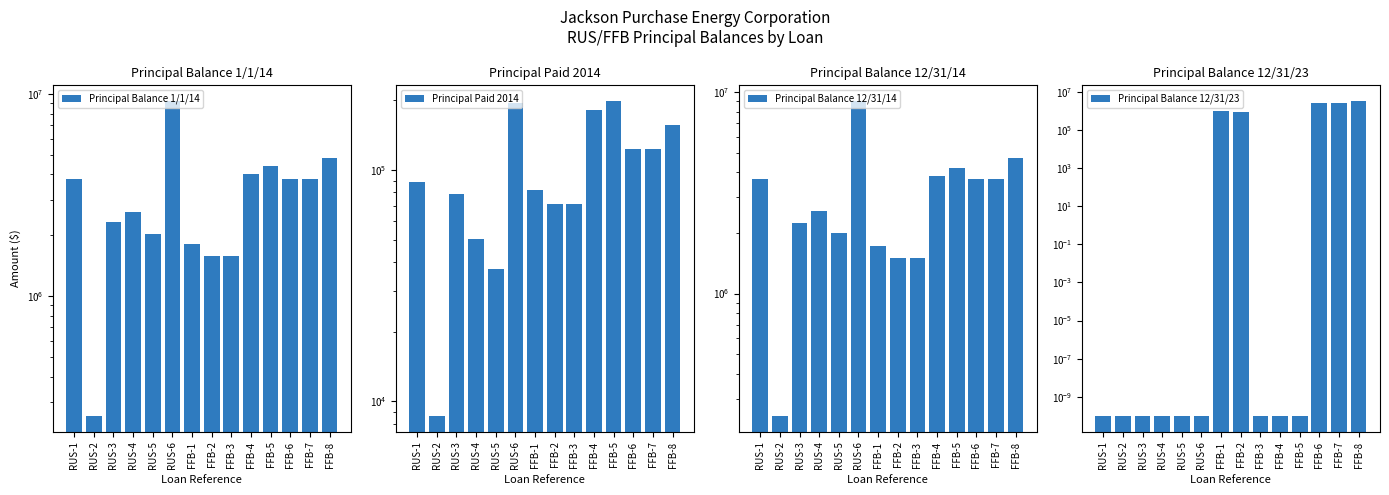

What is the value of the Principal Paid 2014 bar at the 1st from the left?

88923.3